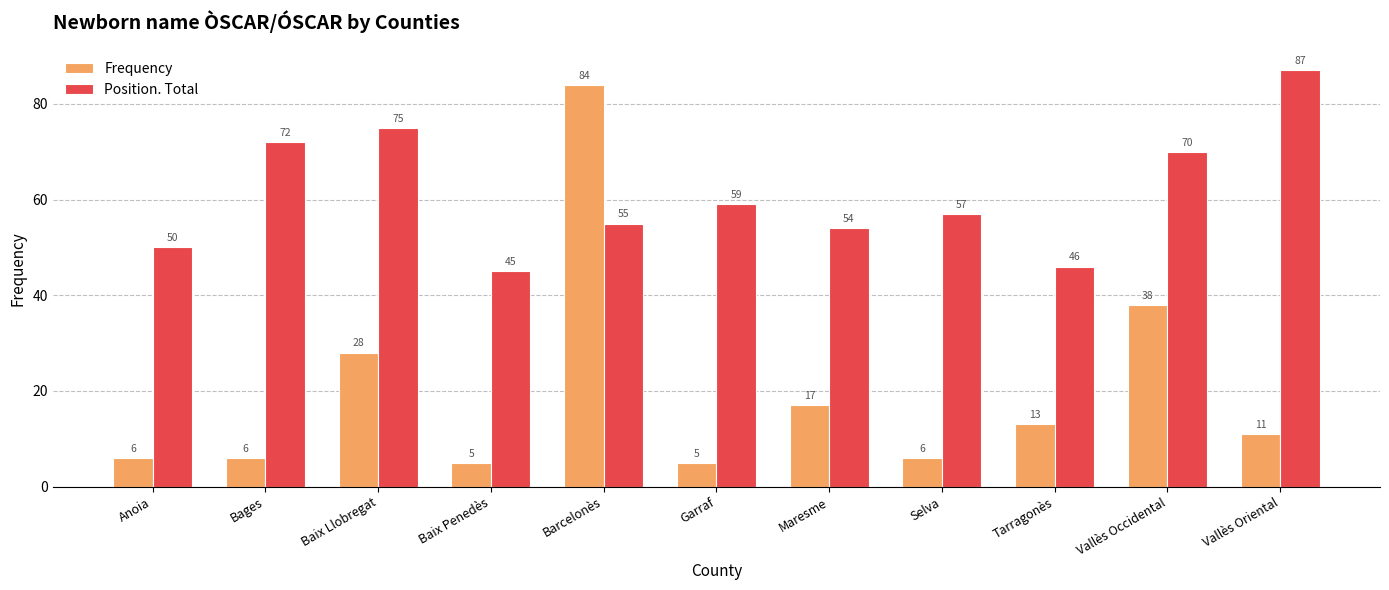

What is the greatest value displayed?

87